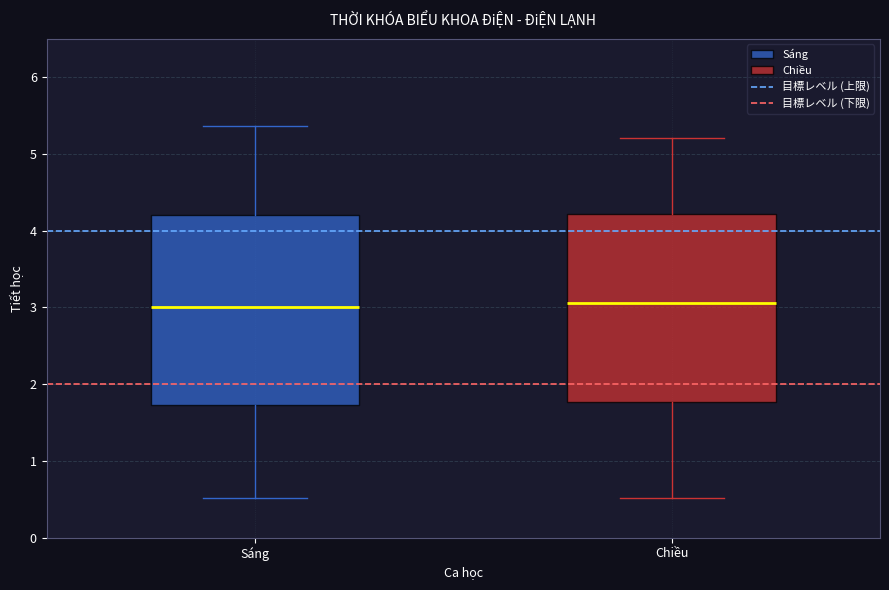

Reading left to right, transcribe this box plot: for each box, give where its median line is, the range the box spans, and where its two whiskers end, as read against the y-axis. The values are not printed on the chart, so give them approximately, as read against the axis.

Sáng: median 3.0, box 1.7 to 4.2, whiskers 0.5 to 5.4
Chiều: median 3.1, box 1.8 to 4.2, whiskers 0.5 to 5.2